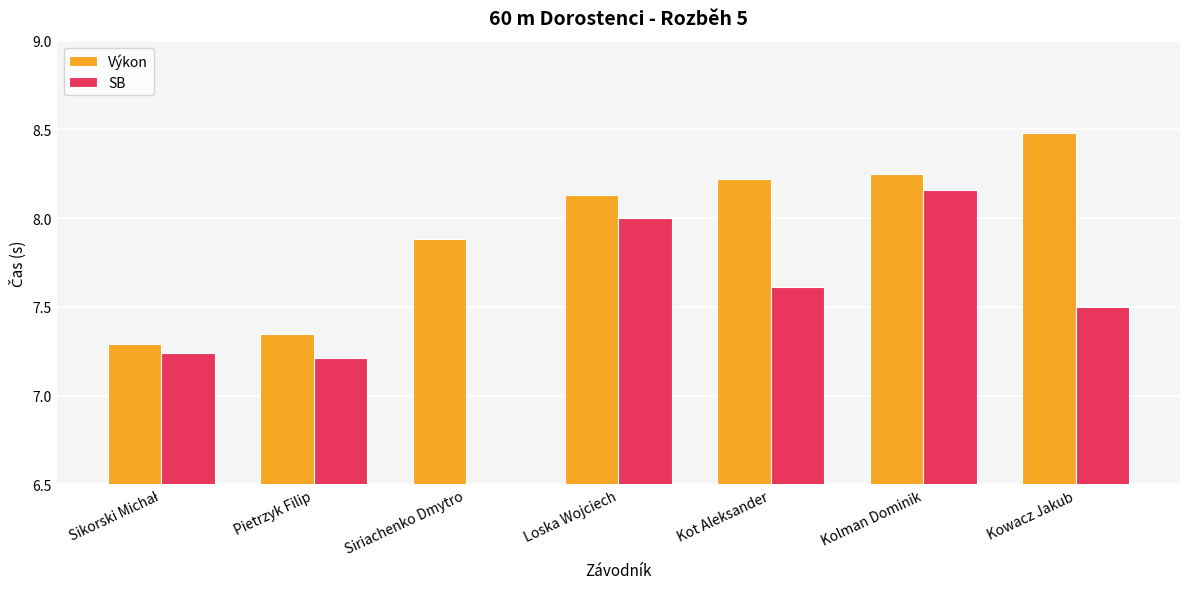

At which category does the chart reach its peak across all series?

Kowacz Jakub